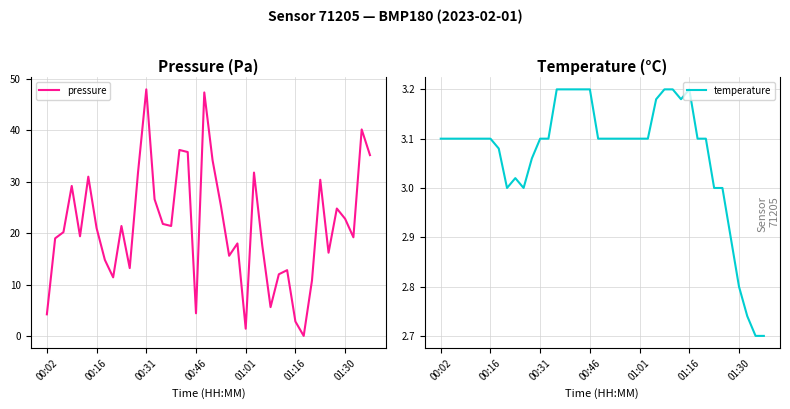

Where is the first local minimum for temperature?

8